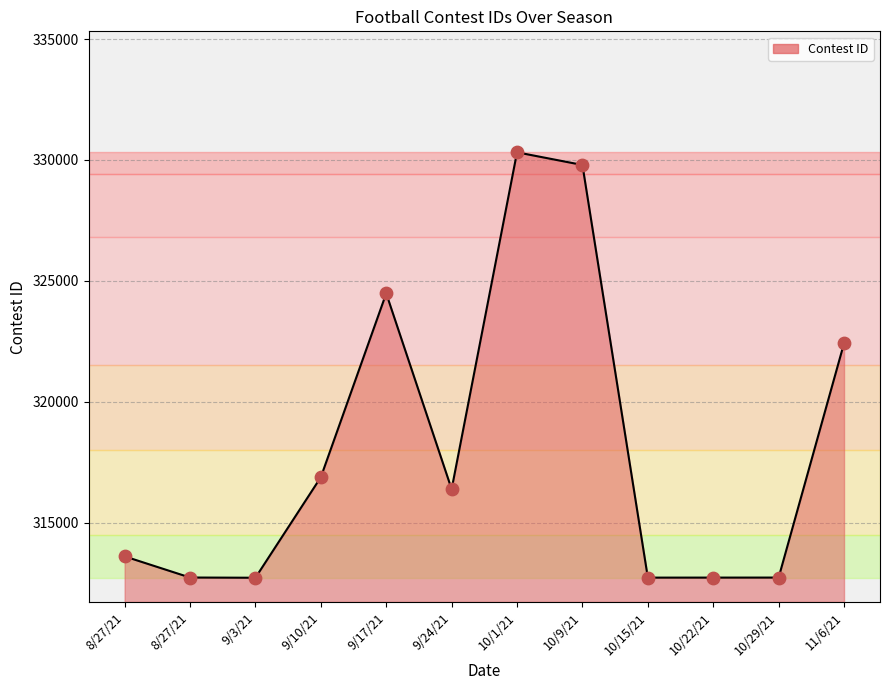

Is this an area chart (filled region under the line)?

Yes